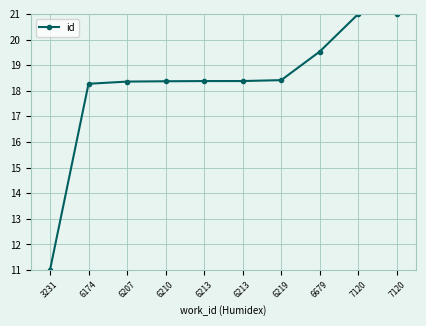

How many categories are shown in the chart?

10